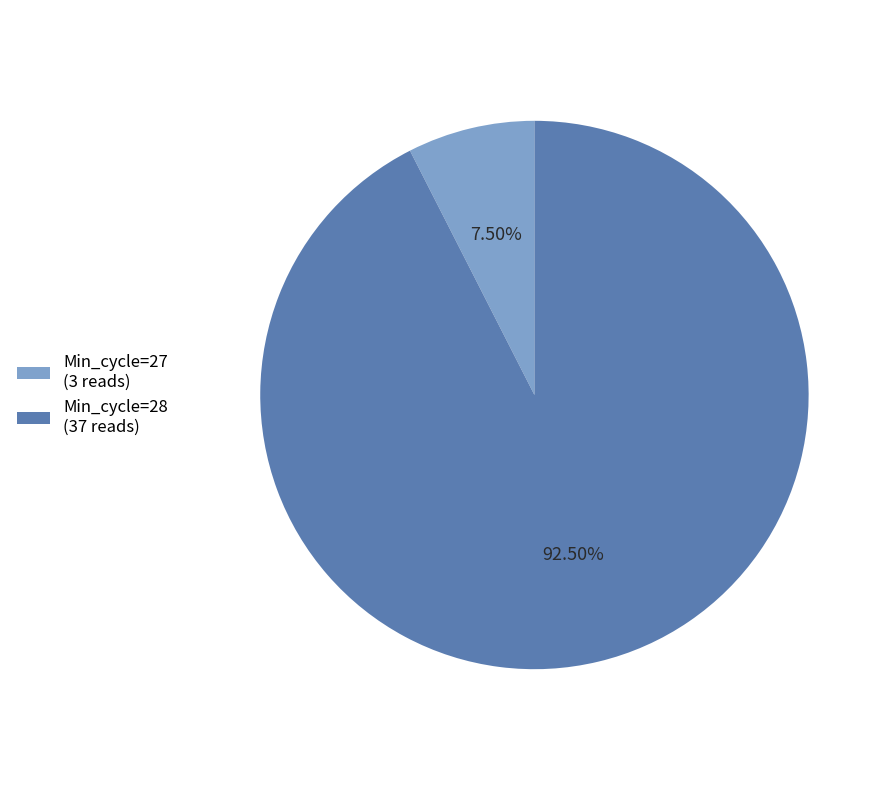

Which has a higher value, Min_cycle=27 (3 reads) or Min_cycle=28 (37 reads)?

Min_cycle=28 (37 reads)